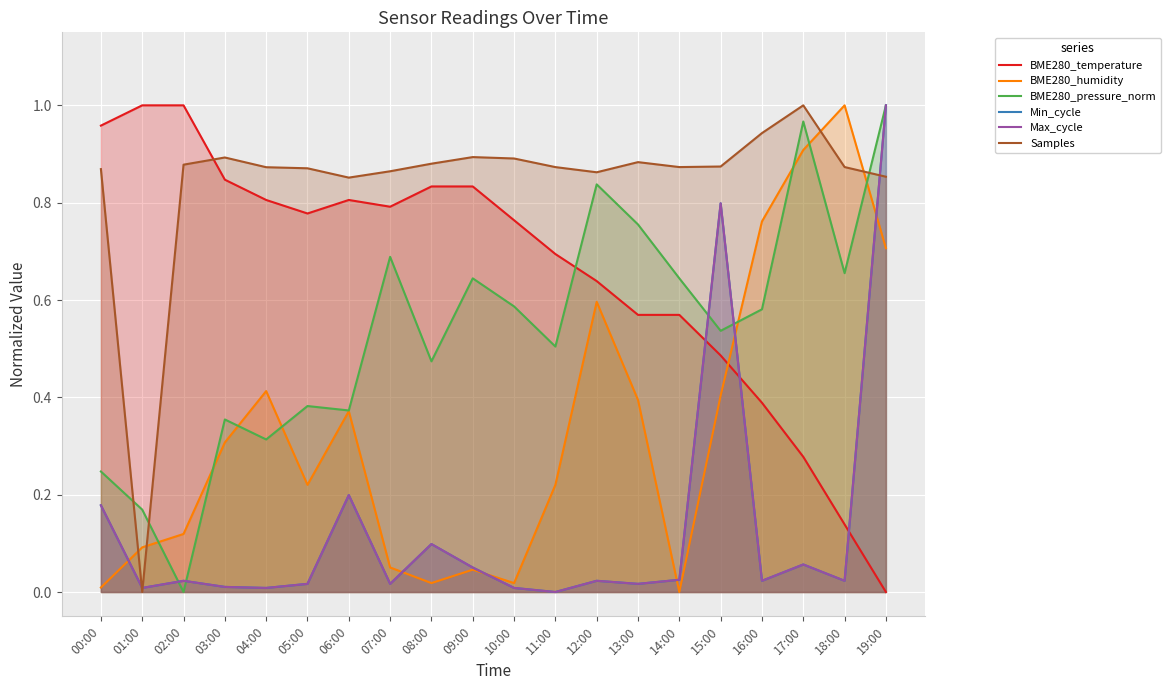

In BME280_pressure_norm, how many points are lower than both neighbors (excluding endpoints)?

7